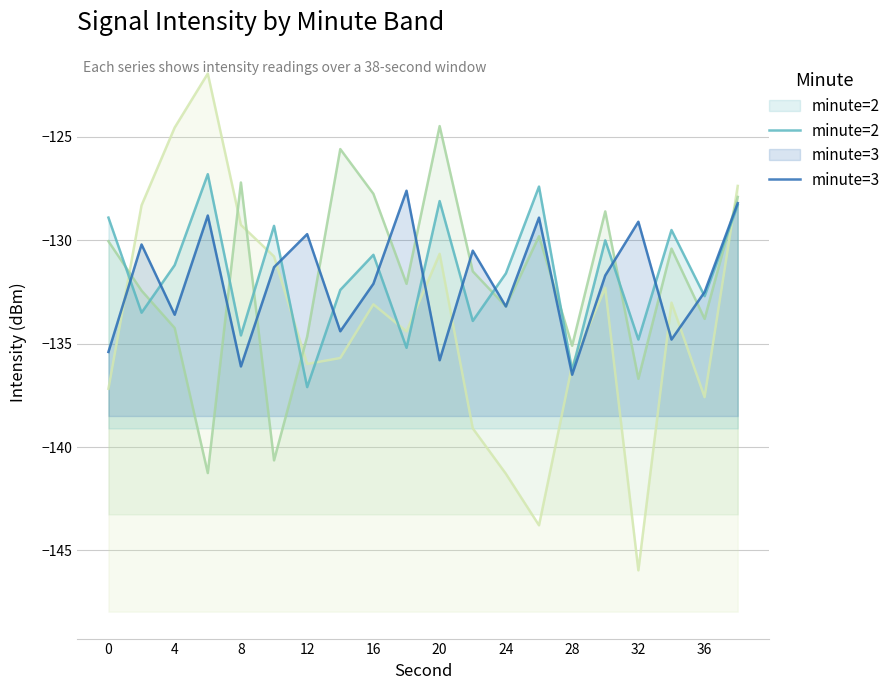

The value of minute=2 at 12 is -193.9. True or false?

False